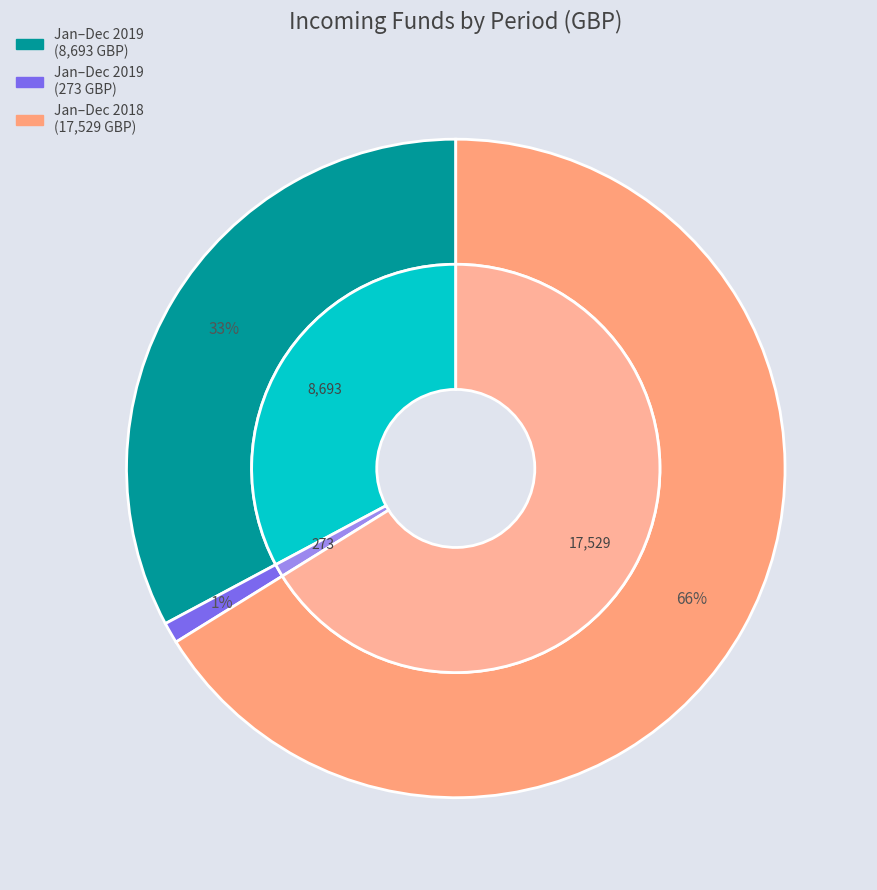

Is the sum of Incoming Funds Jan 2019 to Dec 2019 (8693) and Incoming Funds Jan 2018 to Dec 2018 greater than half?

Yes